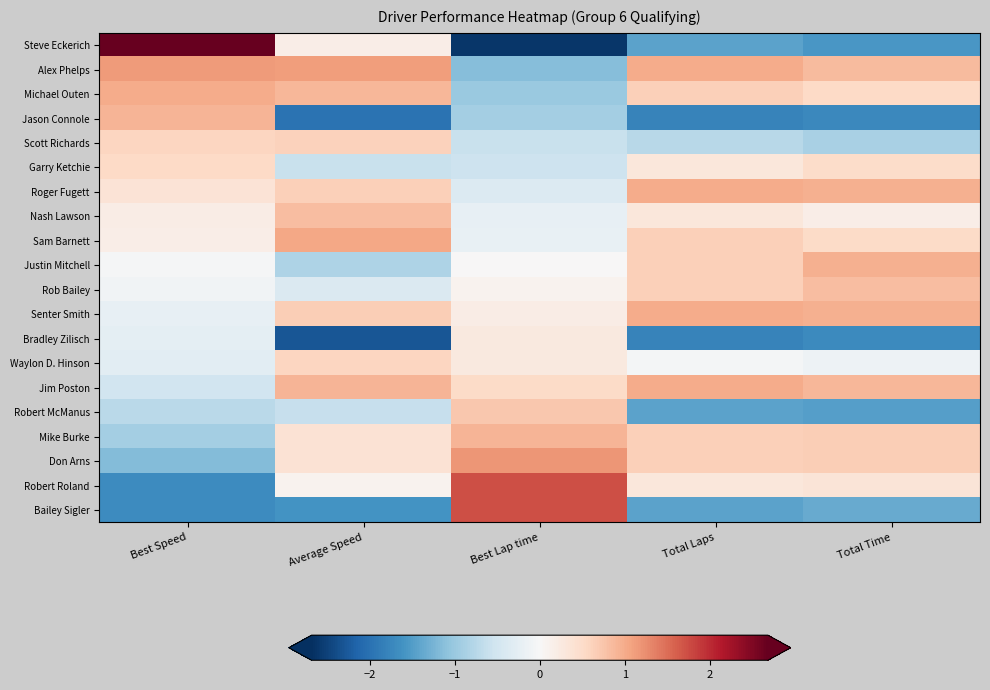

What is the difference between the highest and lowest values at Total Laps?

2.8